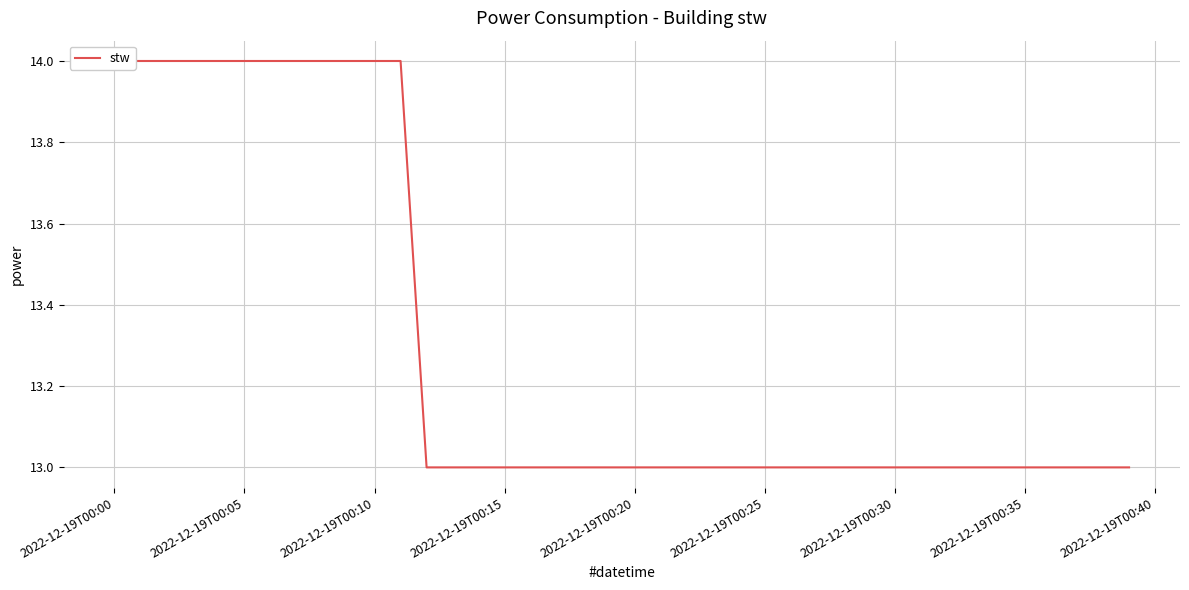

Reading left to right, extract all data points from this chart.

14	14	14	14	14	14	14	14	14	14	14	14	13	13	13	13	13	13	13	13	13	13	13	13	13	13	13	13	13	13	13	13	13	13	13	13	13	13	13	13